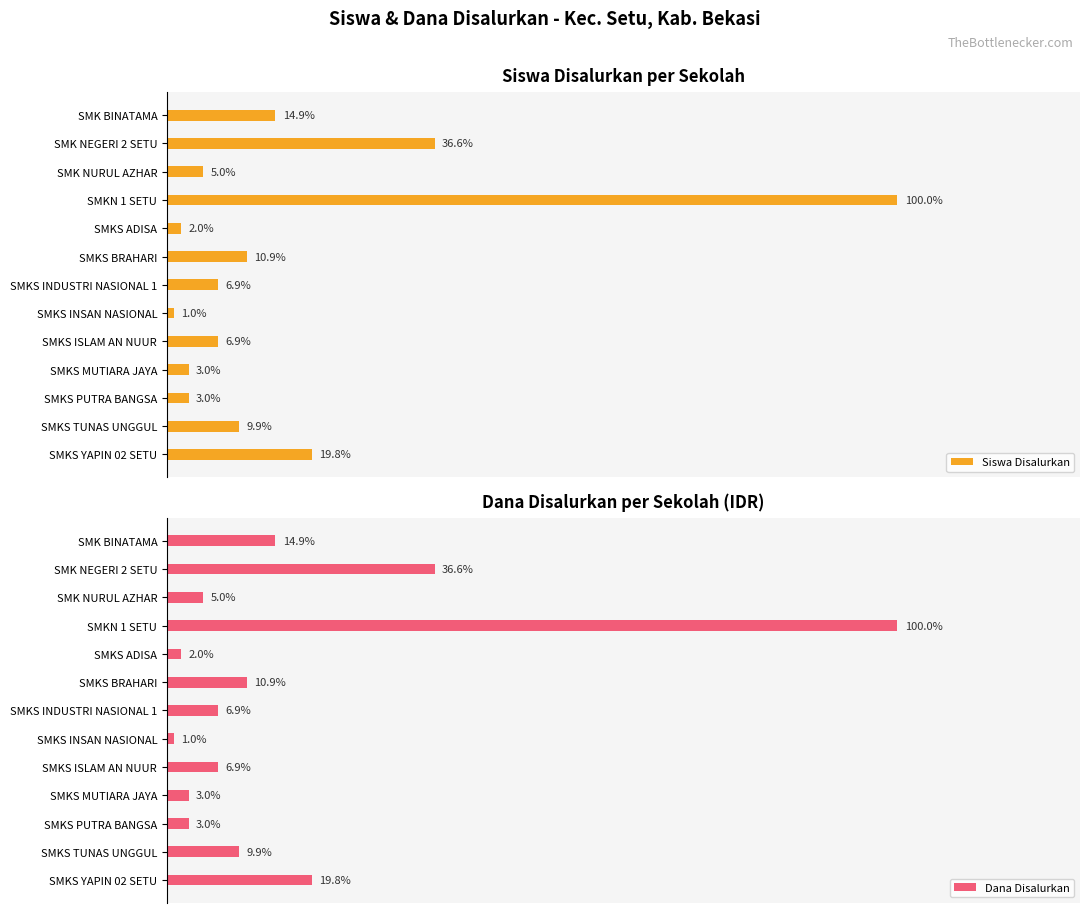

What position from the right is SMKN 1 SETU?

10